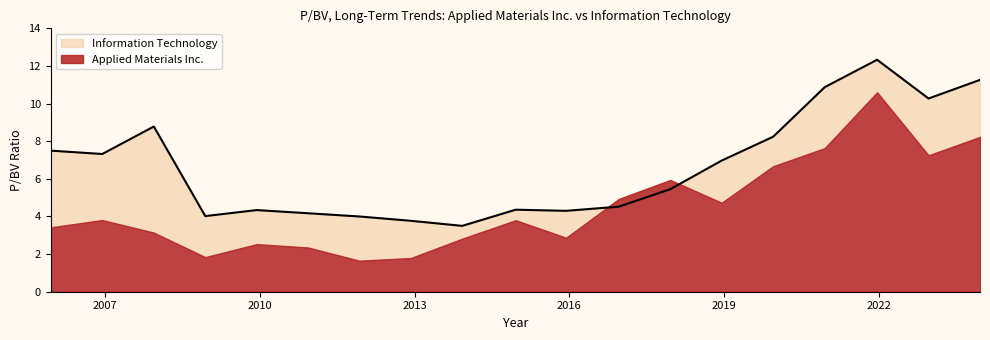

Which has a higher value, 2023-12-15 or 2017-12-15?

2023-12-15